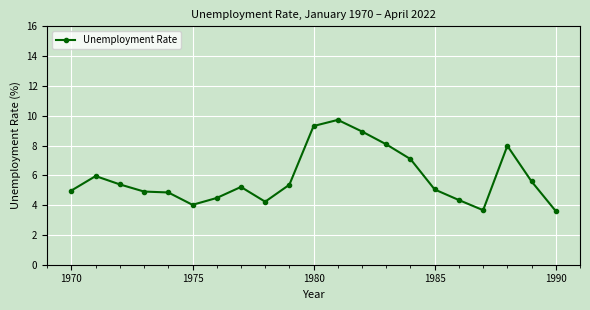

What is the sum of all values?

122.8